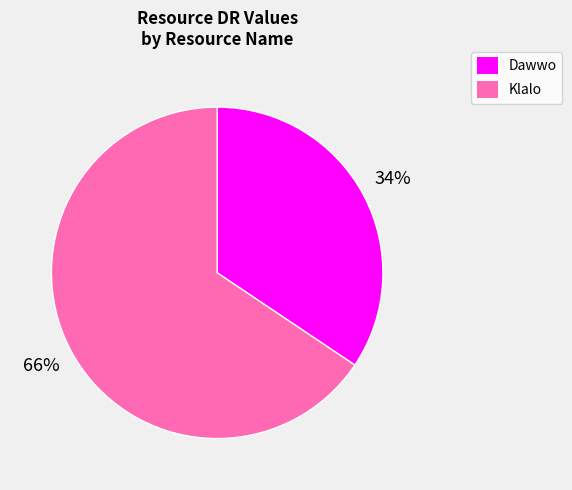

Is it true that Klalo is 66% of the pie?

True